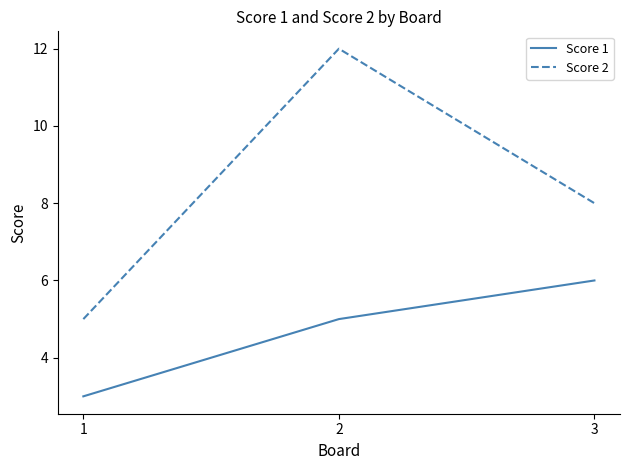

What is the smallest value displayed?

3